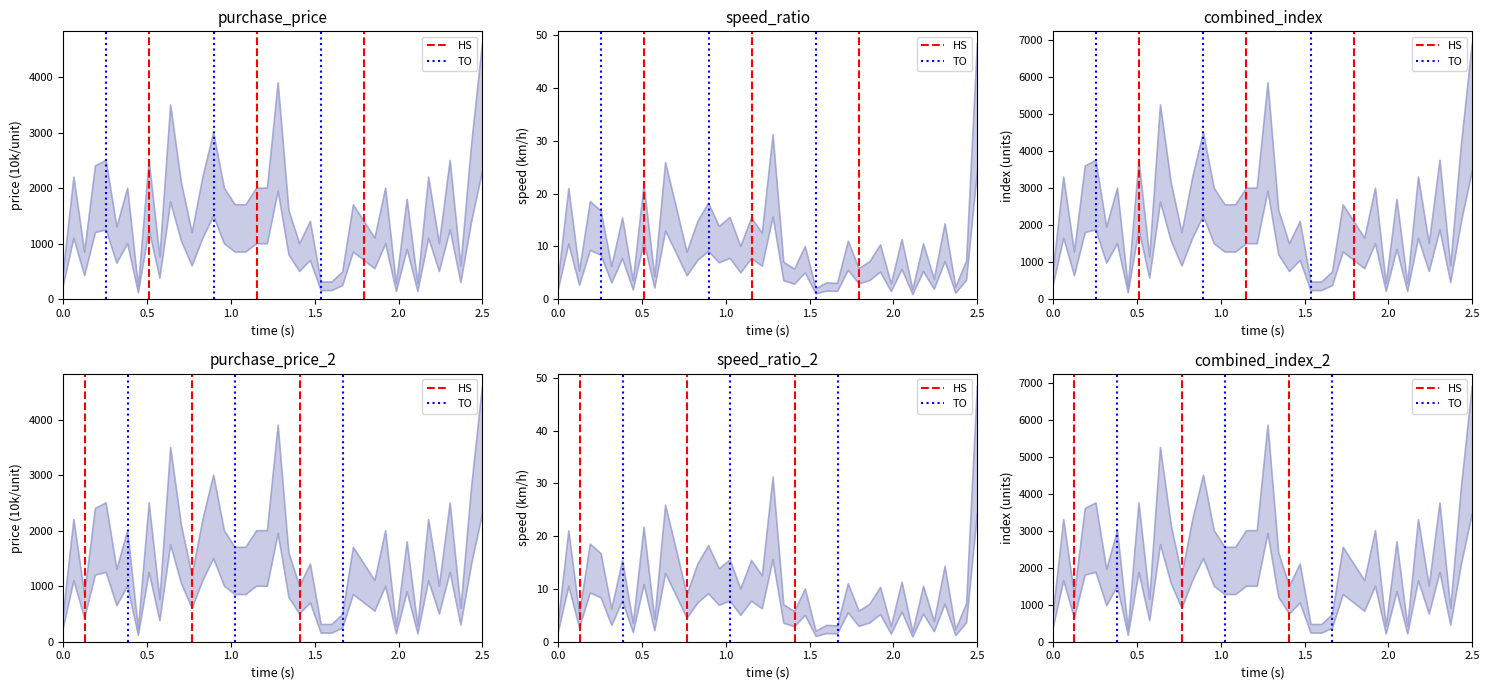

The HS series shows 0 at 0.0. True or false?

False